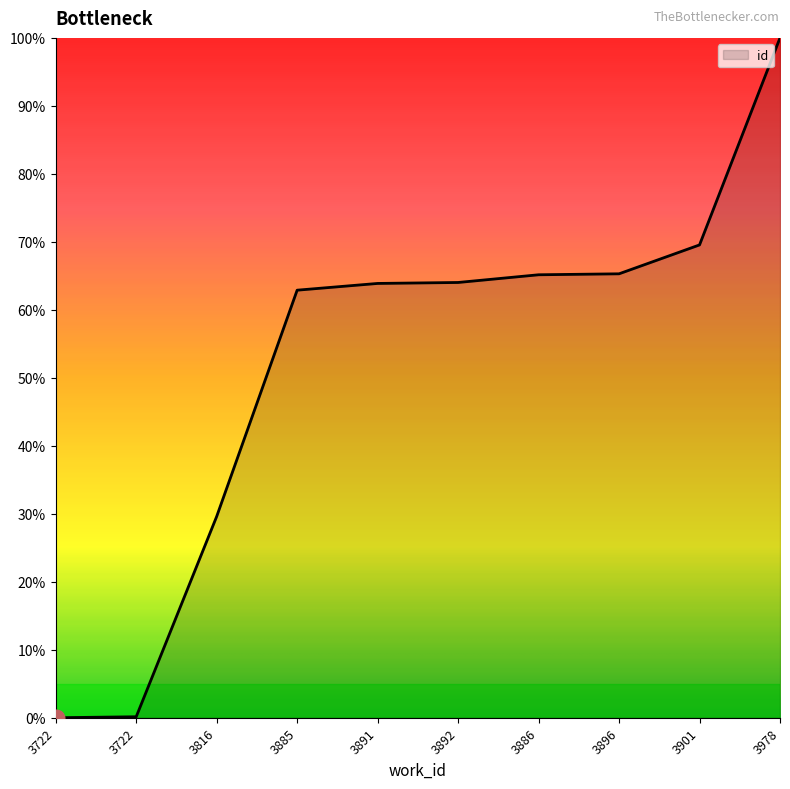

How many lines are shown in the chart?

1